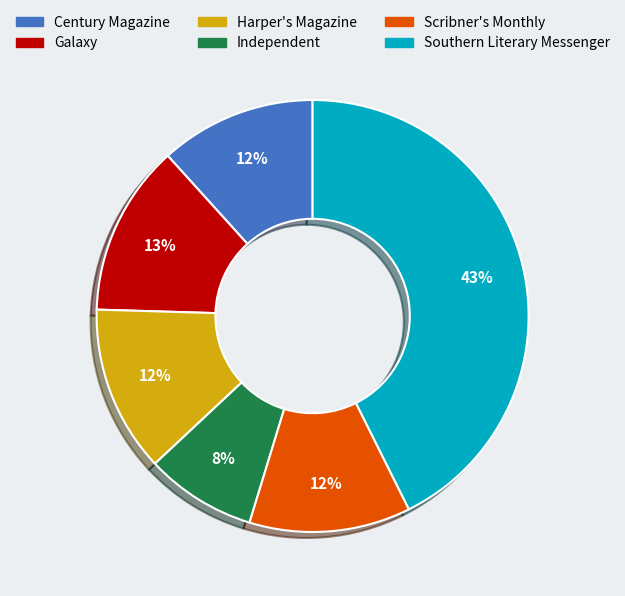

Count the number of slices in the pie.

6